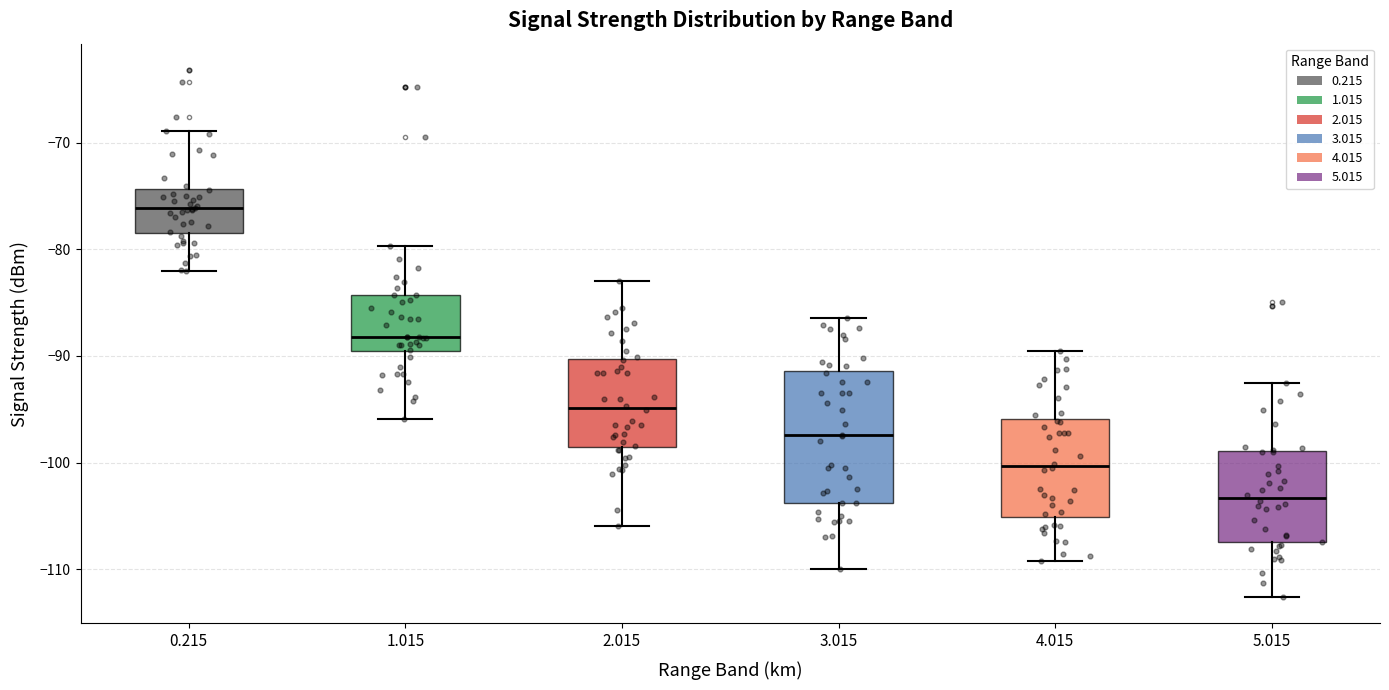

Reading left to right, transcribe this box plot: for each box, give where its median line is, the range the box spans, and where its two whiskers end, as read against the y-axis. The values are not printed on the chart, so give them approximately, as read against the axis.

0.215: median -76, box -78 to -74, whiskers -82 to -69
1.015: median -88, box -90 to -84, whiskers -96 to -80
2.015: median -95, box -98 to -90, whiskers -106 to -83
3.015: median -97, box -104 to -91, whiskers -110 to -86
4.015: median -100, box -105 to -96, whiskers -109 to -89
5.015: median -103, box -107 to -99, whiskers -113 to -92